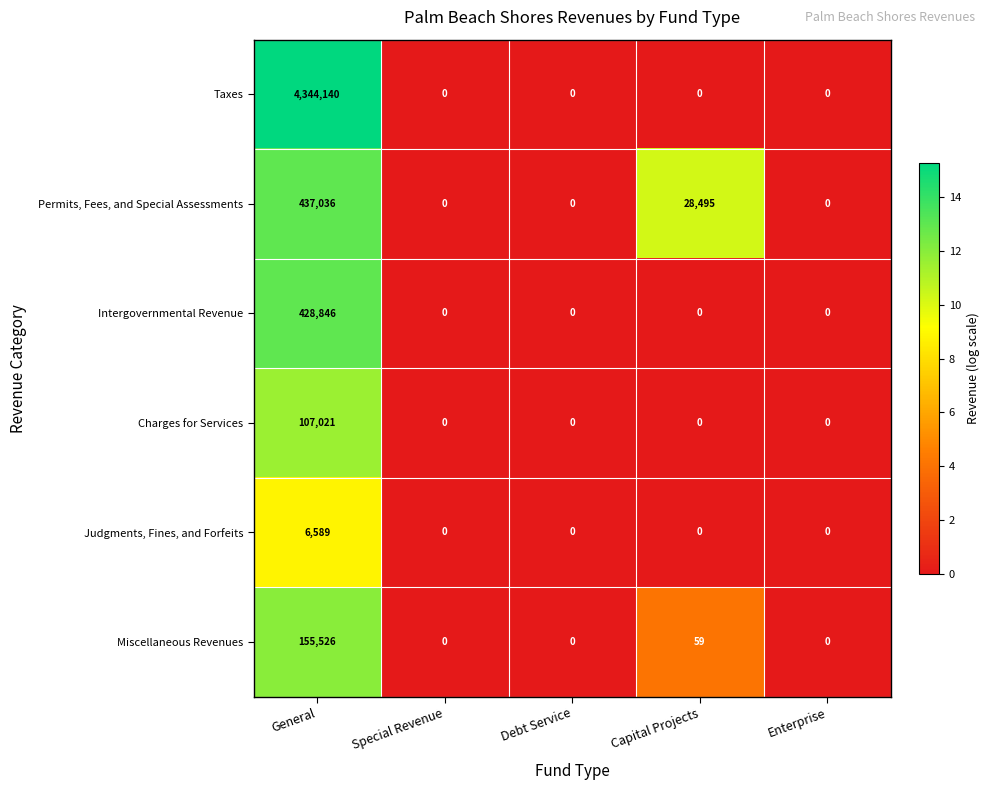

What is the difference between the maximum and second lowest values in the Miscellaneous Revenues series?

155526